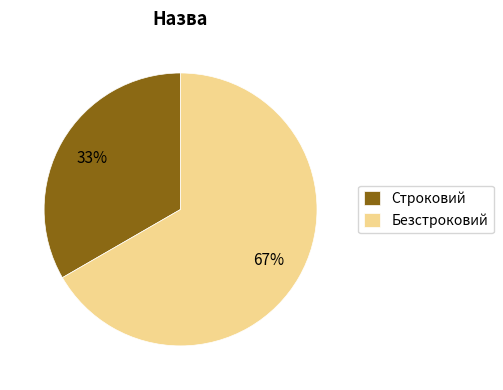

Does Строковий represent more than half of the total?

No